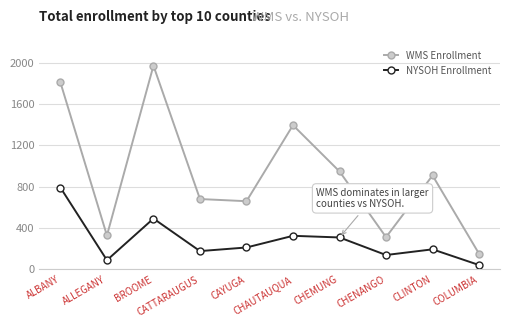

What is the sum of all WMS Enrollment values?

9147